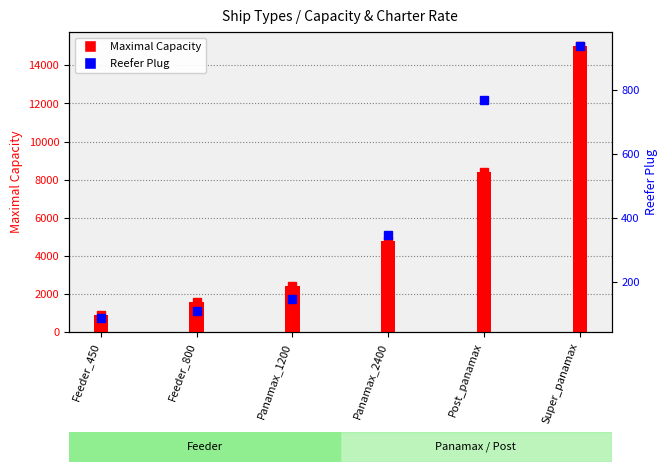

Which category has the lowest value across all series?

Feeder_450